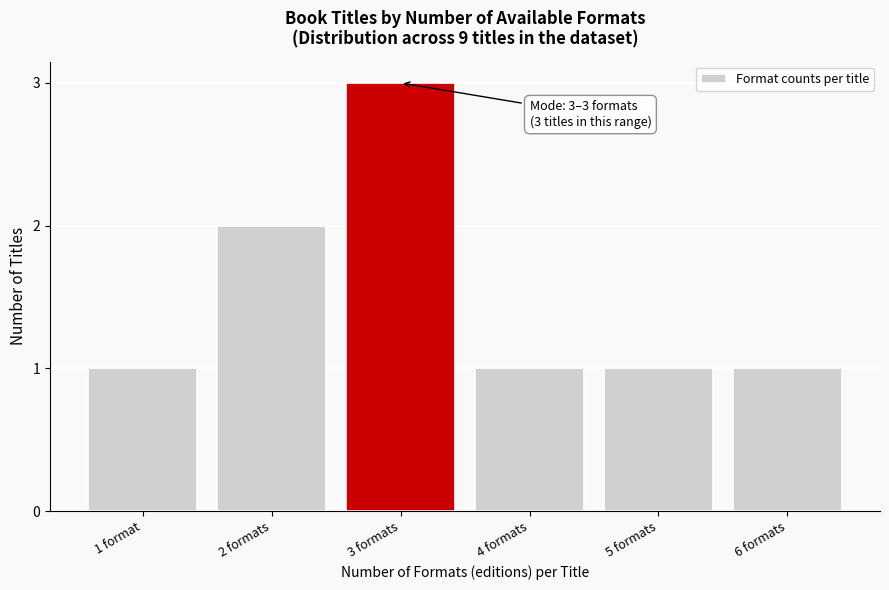

Reading left to right, list all the values displayed in this chart.

1 format=1	2 formats=2	3 formats=3	4 formats=1	5 formats=1	6 formats=1